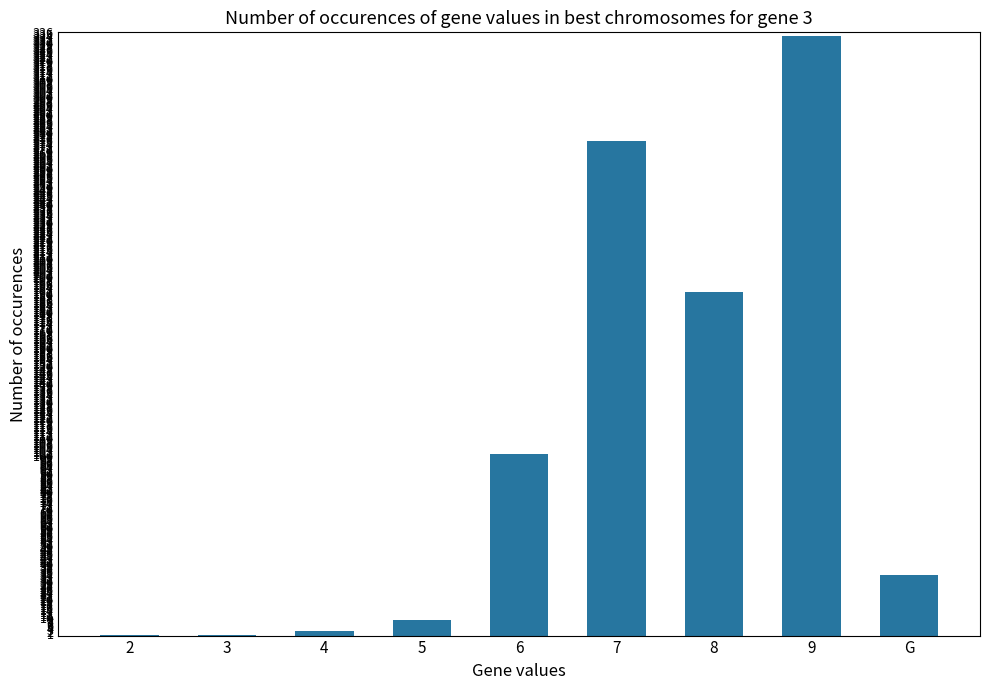

The value at 6 is 173.8. True or false?

False